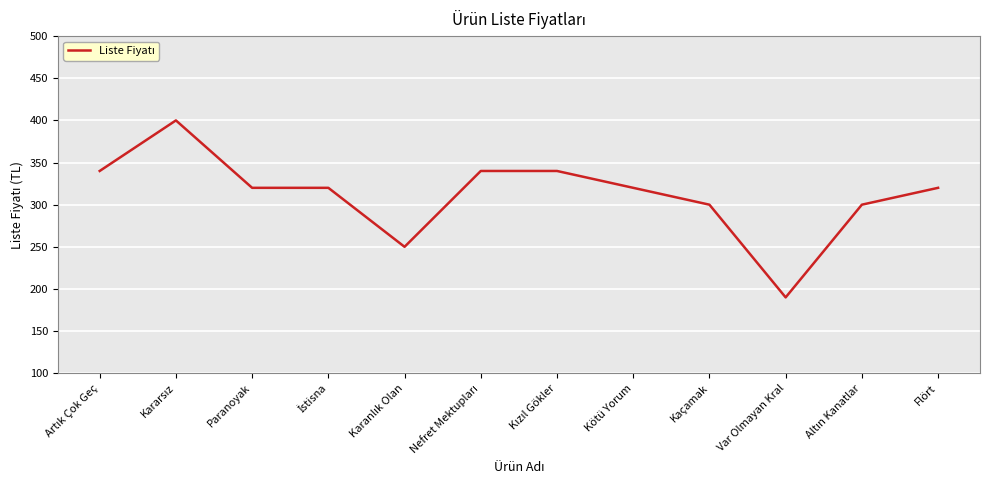

Reading left to right, extract all data points from this chart.

340	400	320	320	250	340	340	320	300	190	300	320